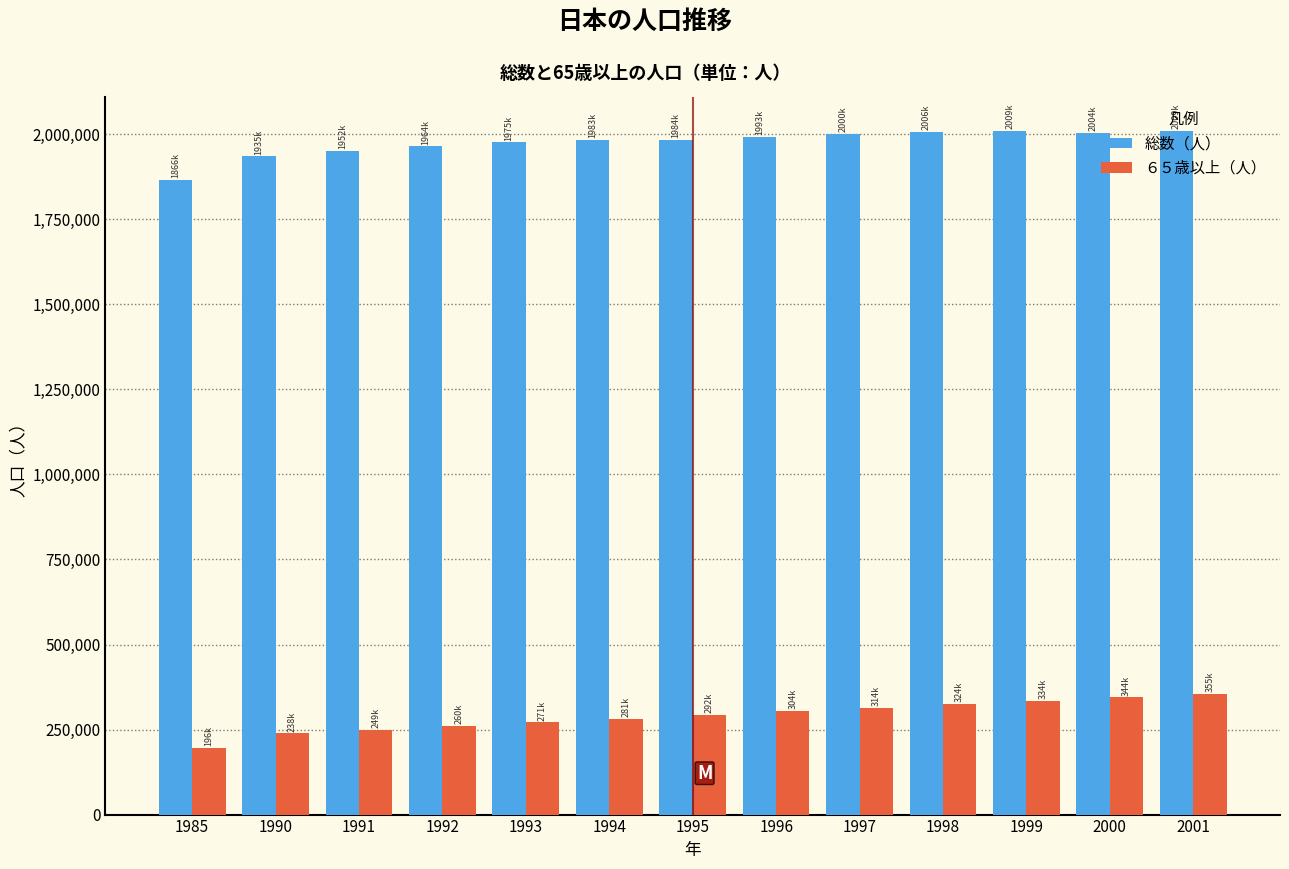

What is the maximum value for ６５歳以上（人）?

355105